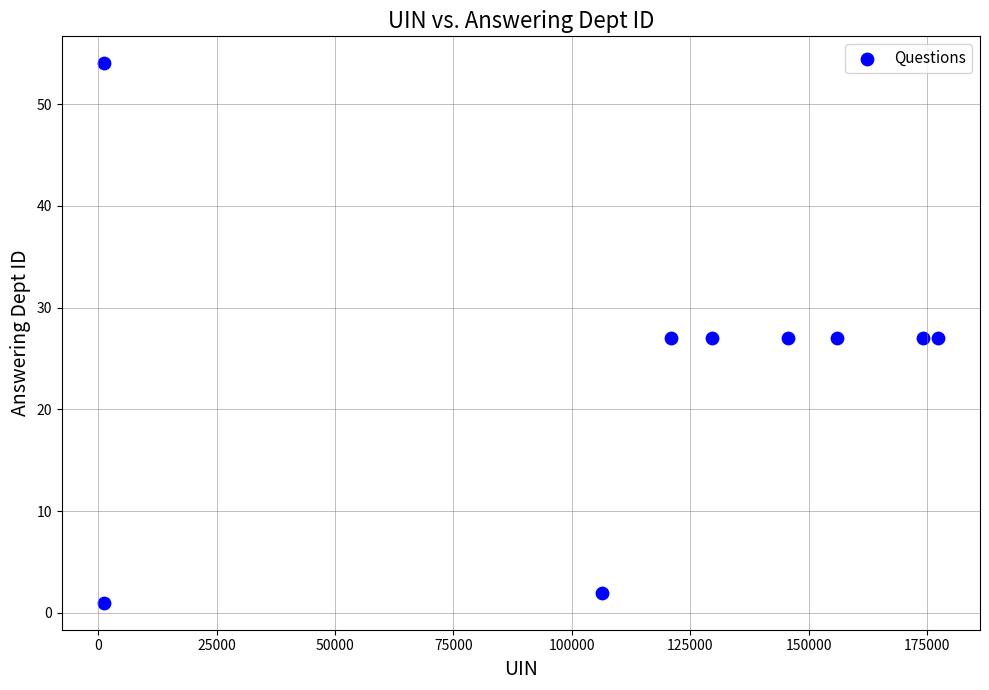

What is the range of X values (max minus min)?

176163